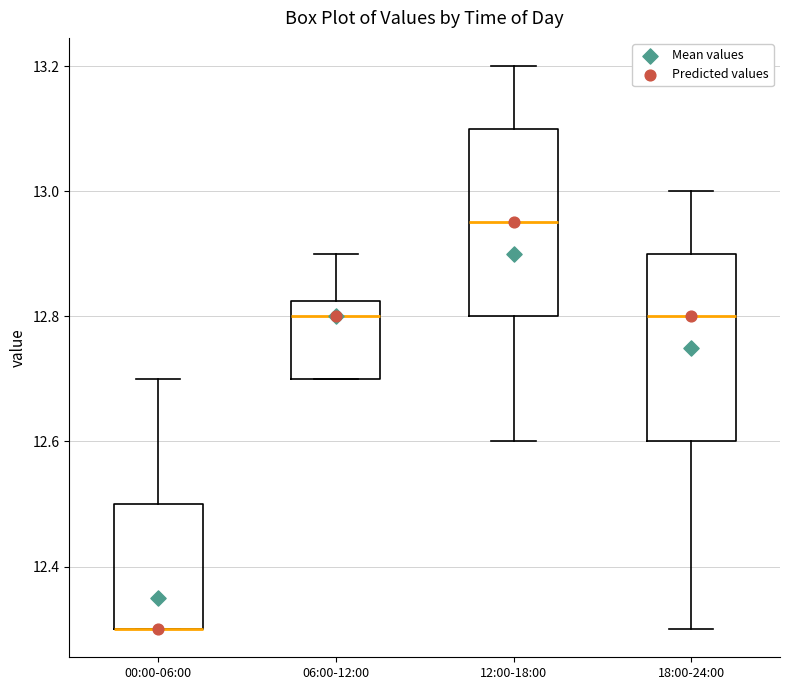

Reading left to right, read every box against the y-axis: the position of its median line, the range the box covers, and the ends of its whiskers. The values are not printed on the chart, so give them approximately, as read against the axis.

00:00-06:00: median 12.30 (drawn on the box's lower edge), box 12.30 to 12.50, whiskers 12.30 to 12.70
06:00-12:00: median 12.80, box 12.70 to 12.82, whiskers 12.70 to 12.90
12:00-18:00: median 12.96, box 12.80 to 13.10, whiskers 12.60 to 13.20
18:00-24:00: median 12.80, box 12.60 to 12.90, whiskers 12.30 to 13.00